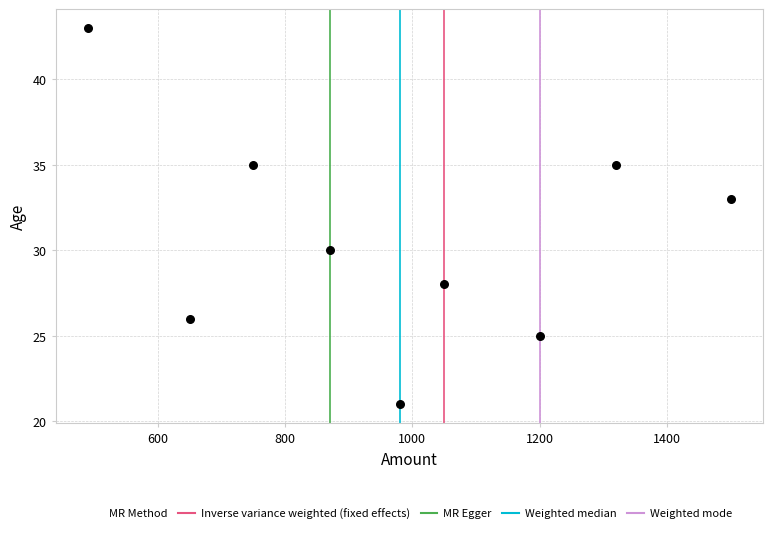

What is the average X value?

979